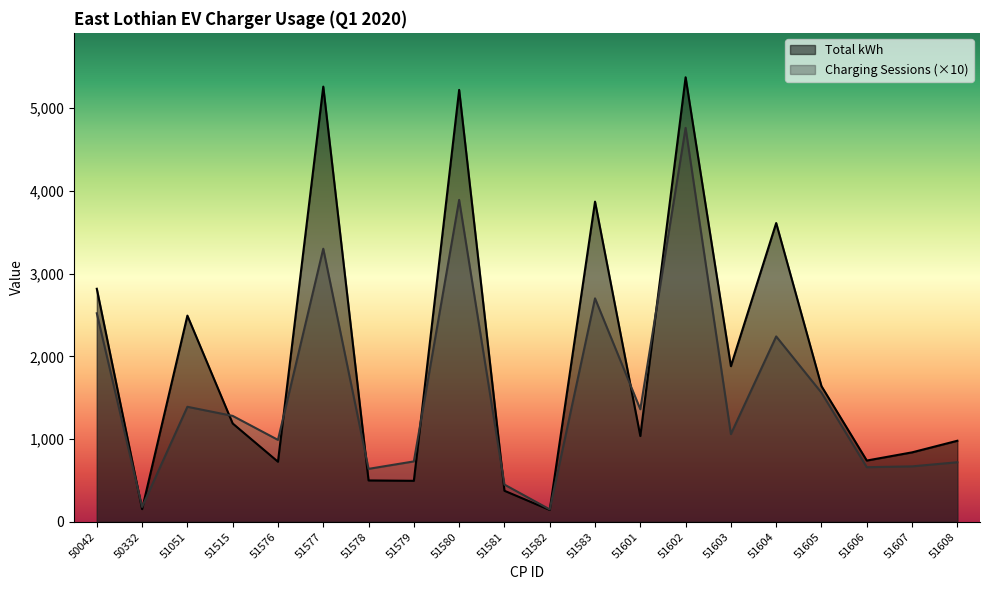

The value of Charging Sessions at 51582 is 150.0. True or false?

True